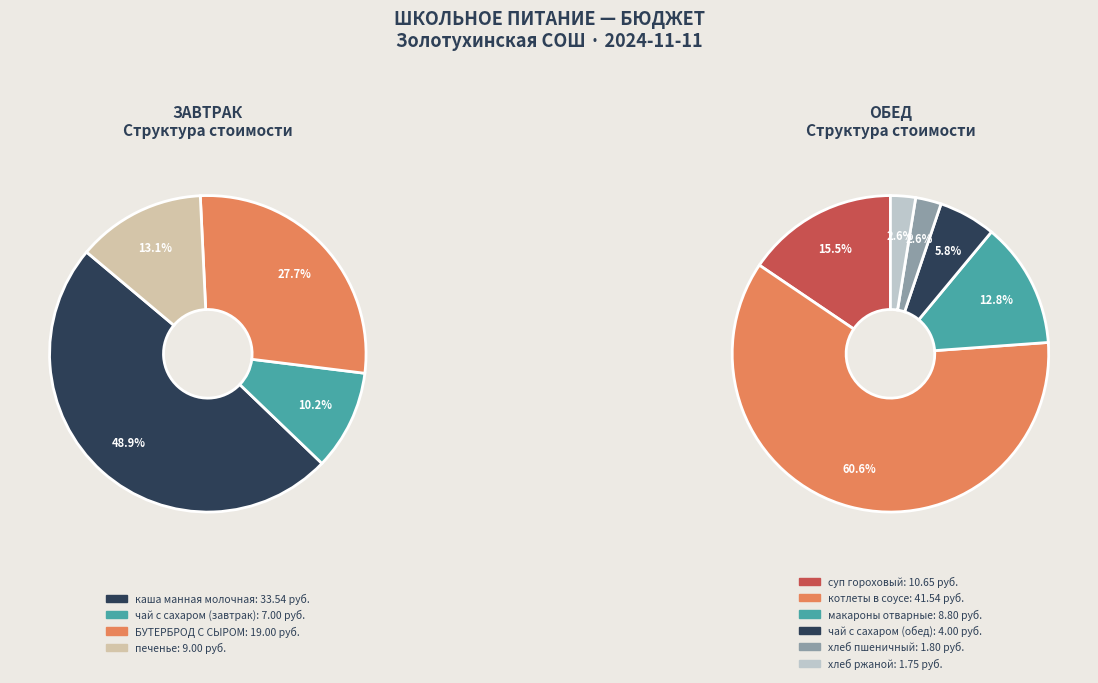

True or false: каша манная молочная accounts for 24% of the total.

True